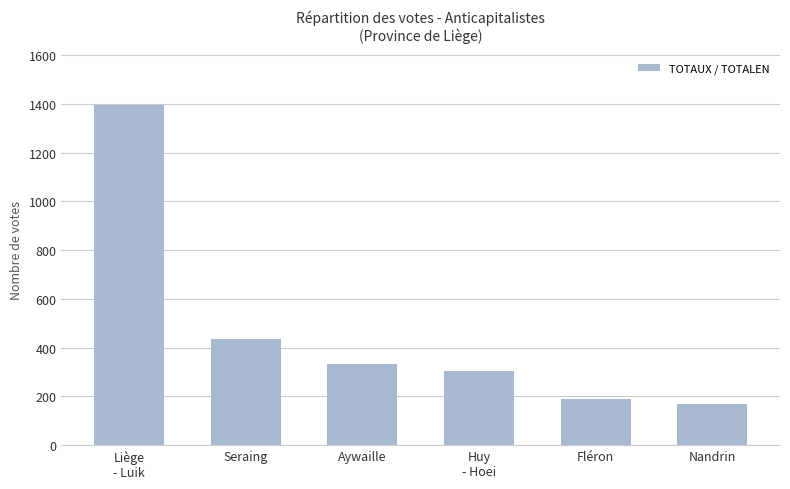

How many distinct data groups are displayed?

1